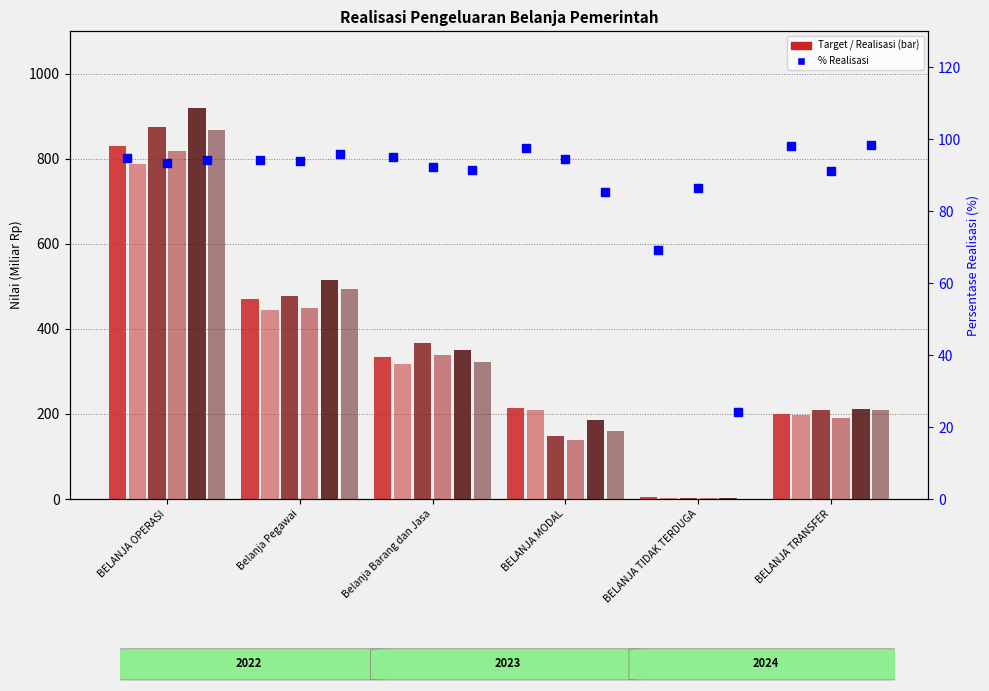

Which series reaches the minimum Y coordinate?

Realisasi 2024